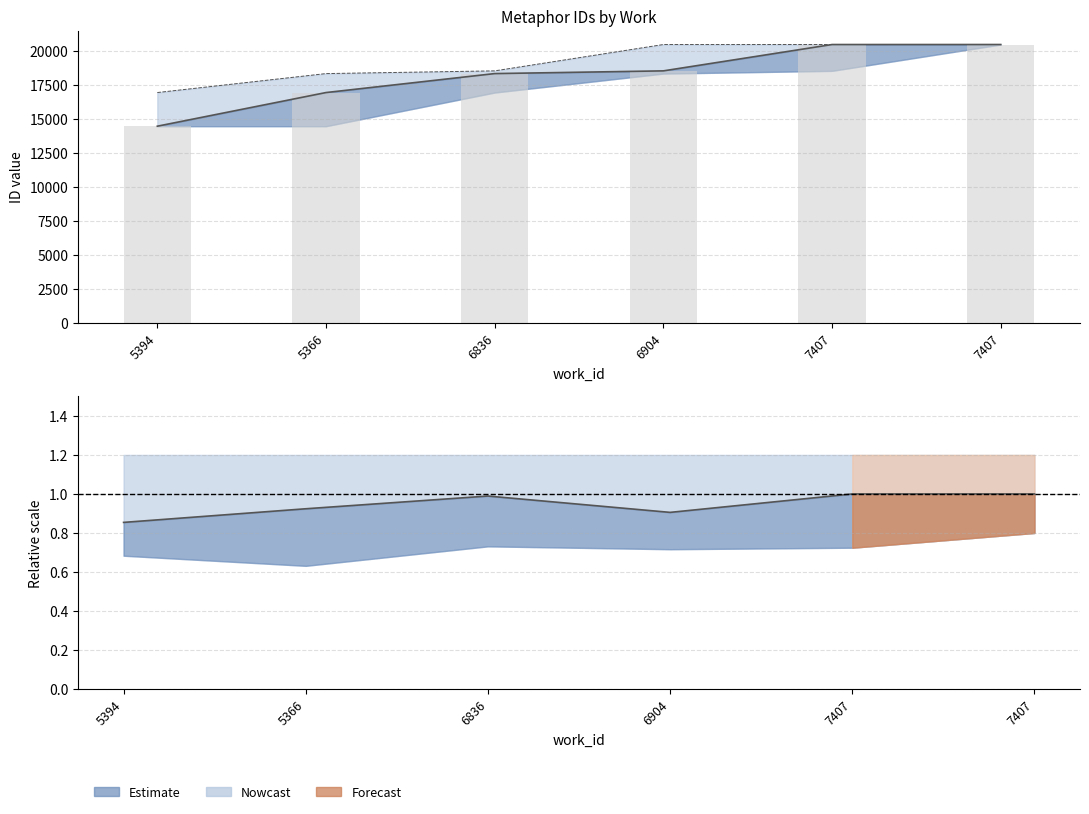

Reading left to right, transcribe all the data shown in this chart.

5394=14484	5366=16958	6836=18353	6904=18553	7407=20490	7407=20491